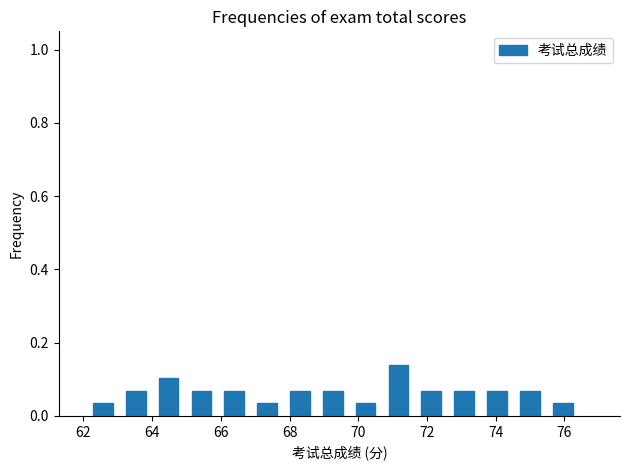

Which range on the x-axis has the tallest bar?

70.8 to 71.8